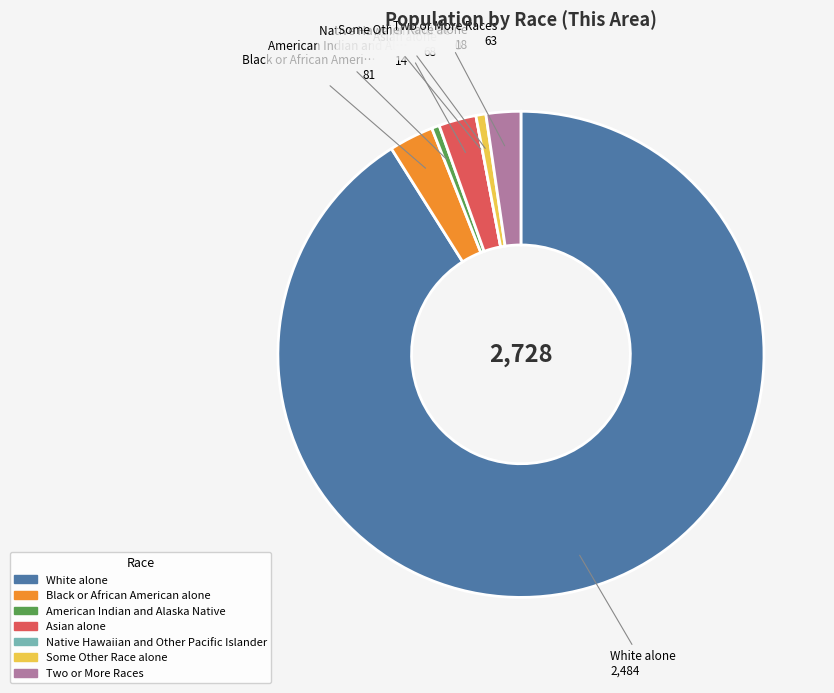

Does any single category account for the majority?

Yes